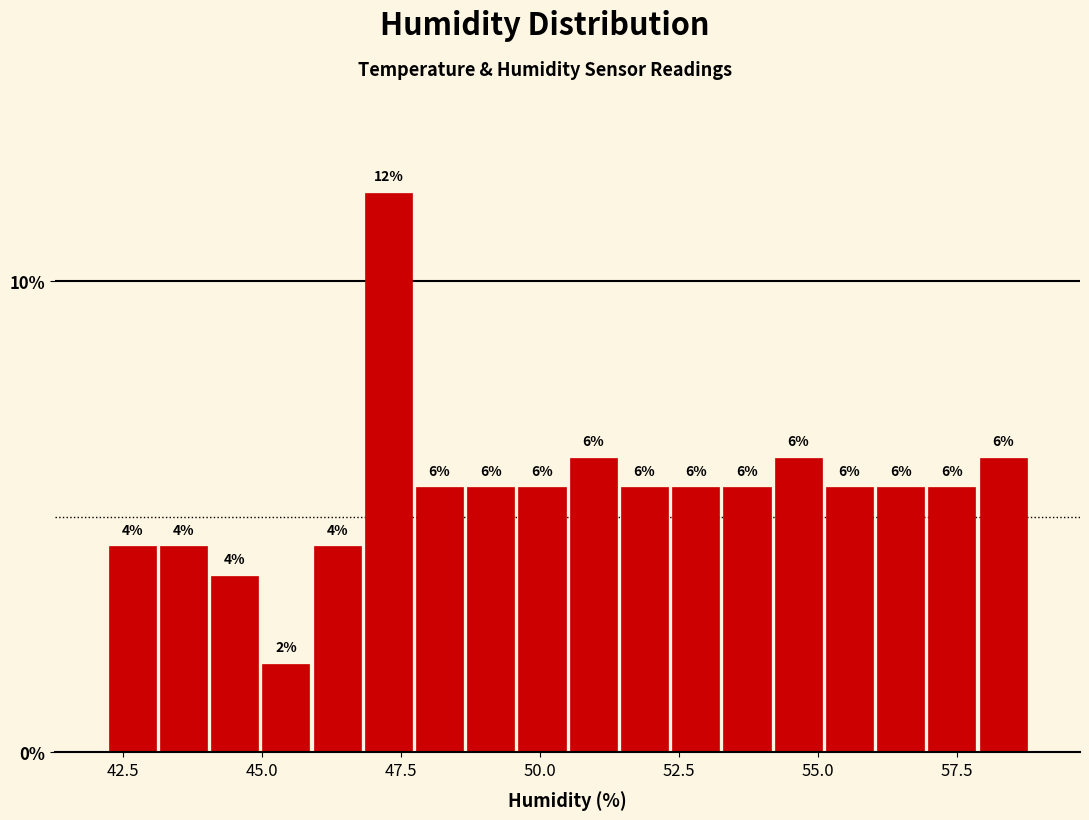

Read against the x-axis, roughly where is the centre of the tallest bar?

47.5